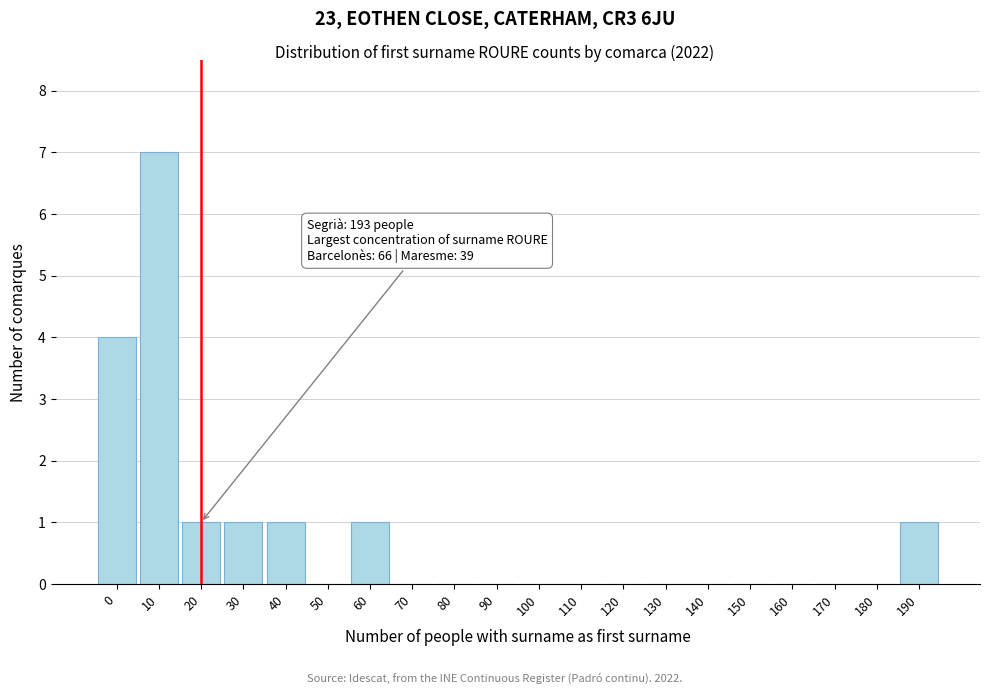

Reading left to right, what are all the values shown in this chart?

0=4	10=7	20=1	30=1	40=1	50=0	60=1	70=0	80=0	90=0	100=0	110=0	120=0	130=0	140=0	150=0	160=0	170=0	180=0	190=1